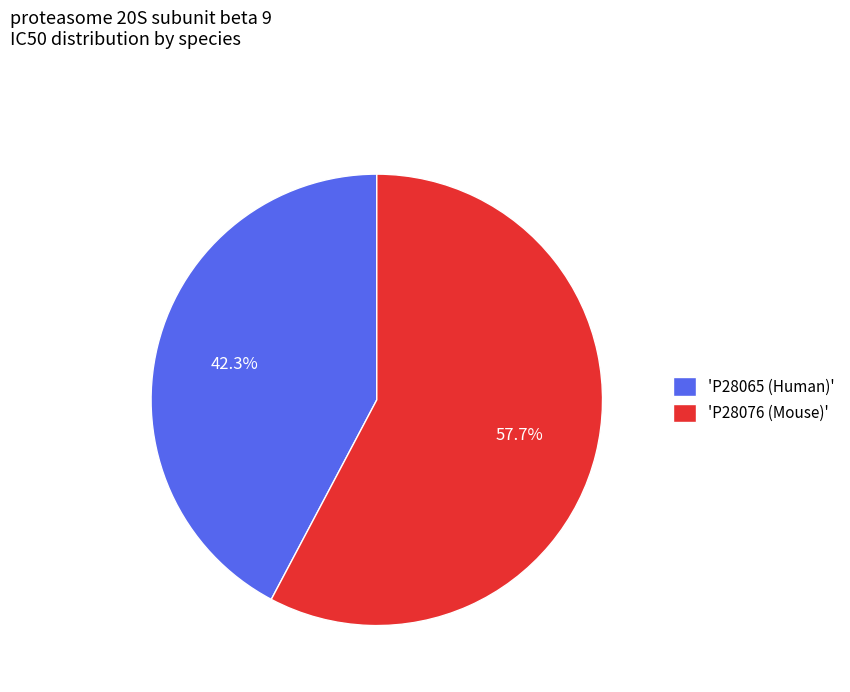

How many segments does this pie chart have?

2